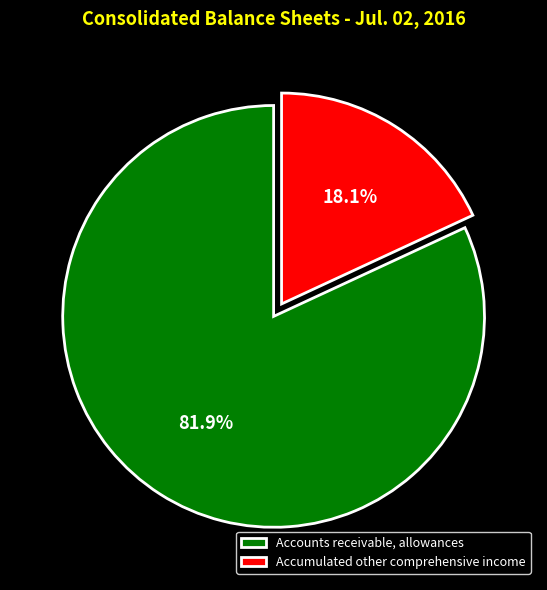

To the nearest percent, what is the combined percentage of Accumulated other comprehensive income and Accounts receivable, allowances?

100%